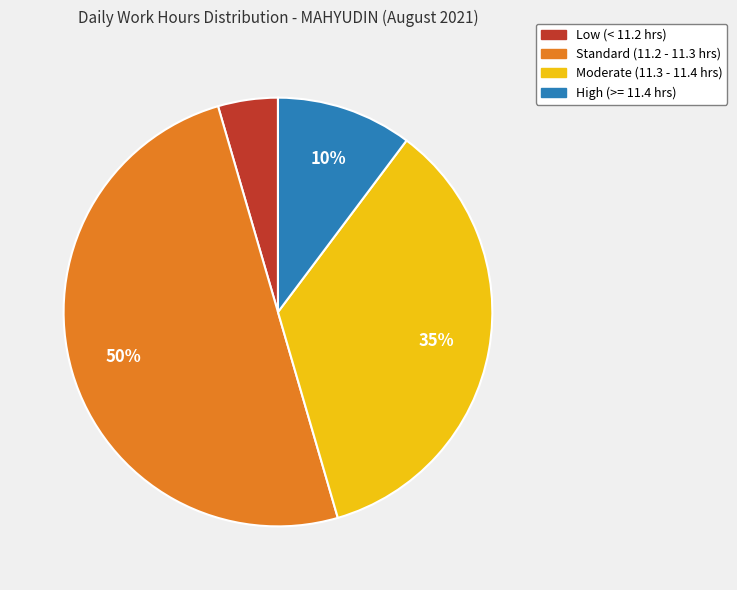

To the nearest percent, what is the difference between the largest and smallest slice percentages?

45%